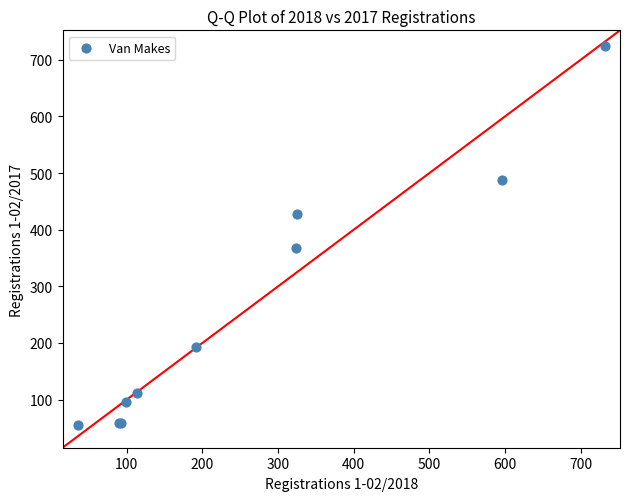

What Y value in the scatter plot is closest to 390?

368